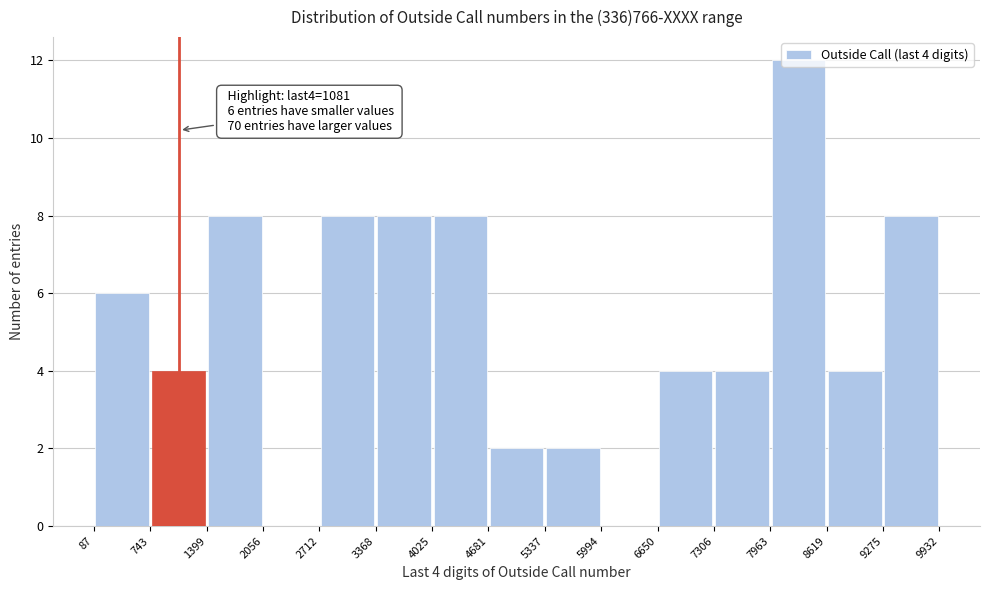

Which range on the x-axis has the tallest bar?

7963 to 8619